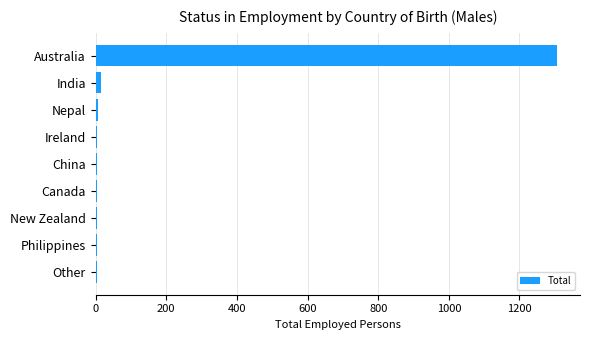

What is the sum of all values?

1351